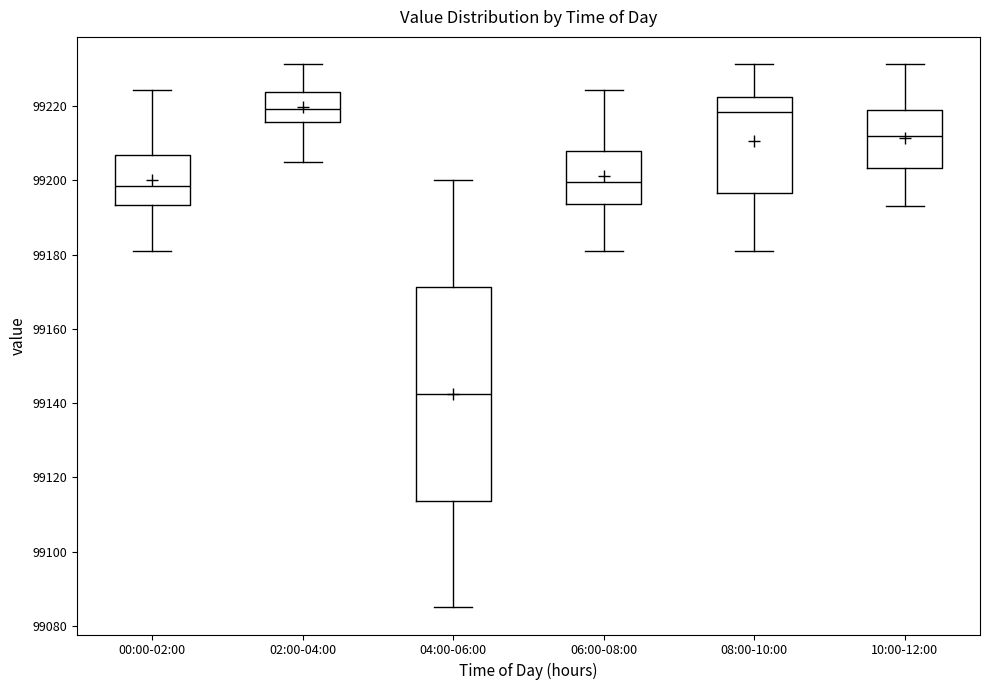

Where does the median line of the box for 04:00-06:00 sit on the y-axis? The values are not printed on the chart, so give them approximately, as read against the axis.

99142